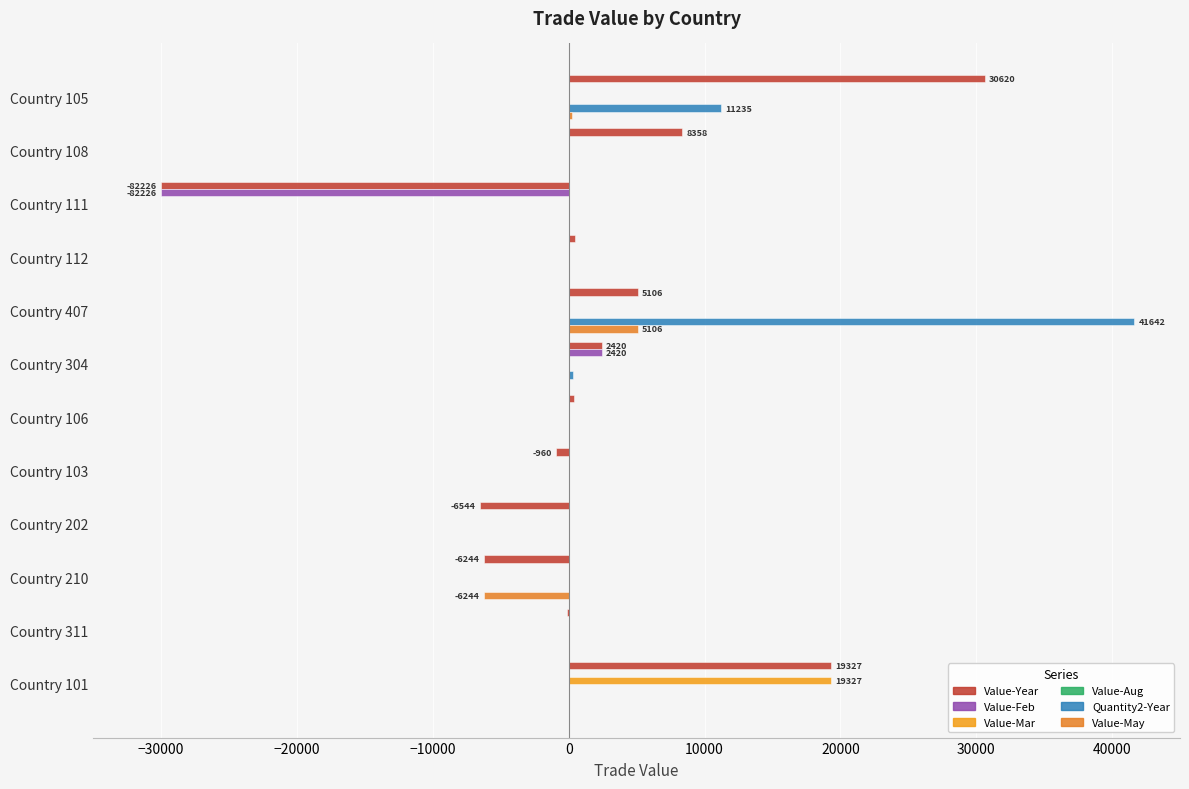

Count the number of data series in this chart.

5